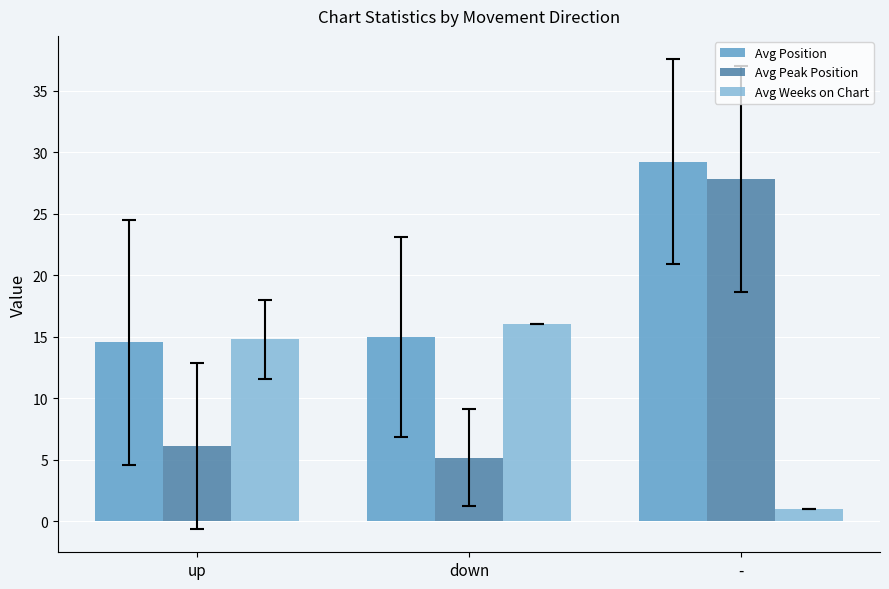

Read the Avg Position value at up.

14.6